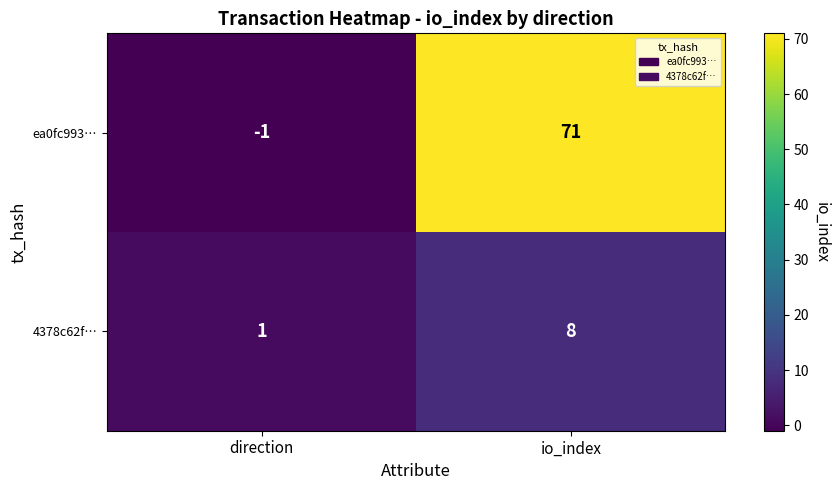

Which series has the widest spread of values?

ea0fc993…